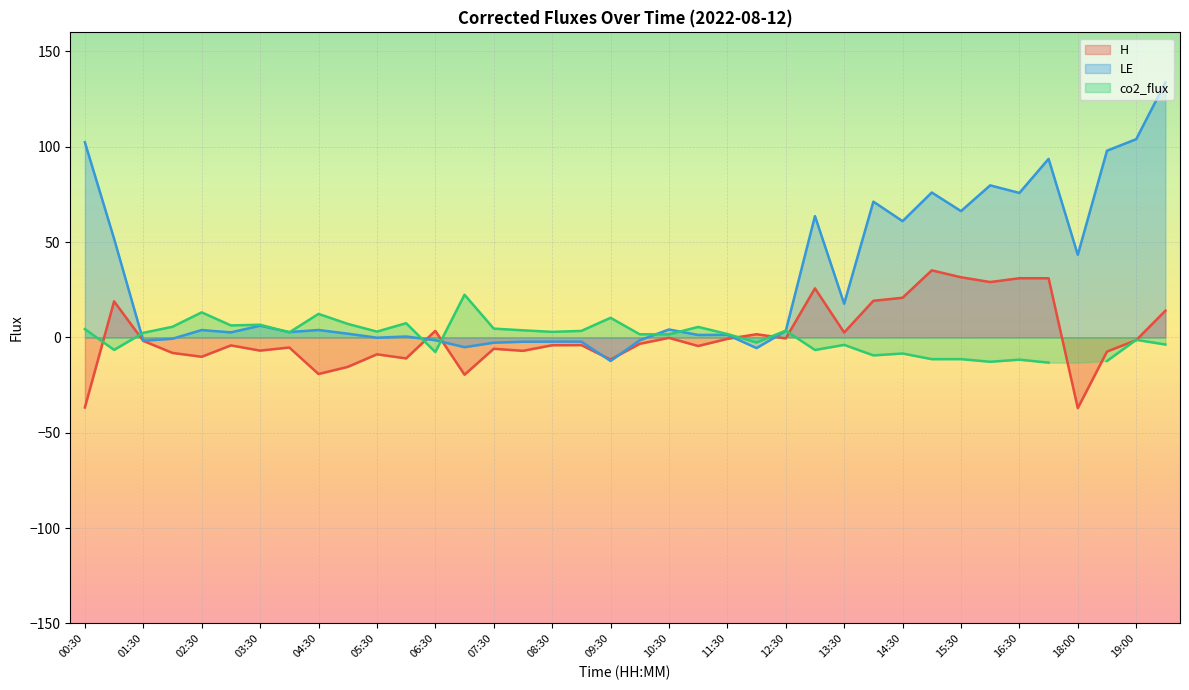

List the labels in order of H value, smallest first.

18:00, 00:30, 07:00, 04:30, 05:00, 09:30, 06:00, 02:30, 05:30, 02:00, 18:30, 08:00, 03:30, 07:30, 04:00, 11:00, 03:00, 08:30, 09:00, 10:00, 01:30, 19:00, 11:30, 12:30, 10:30, 12:00, 13:30, 06:30, 19:30, 01:00, 14:00, 14:30, 13:00, 16:00, 17:00, 16:30, 15:30, 15:00